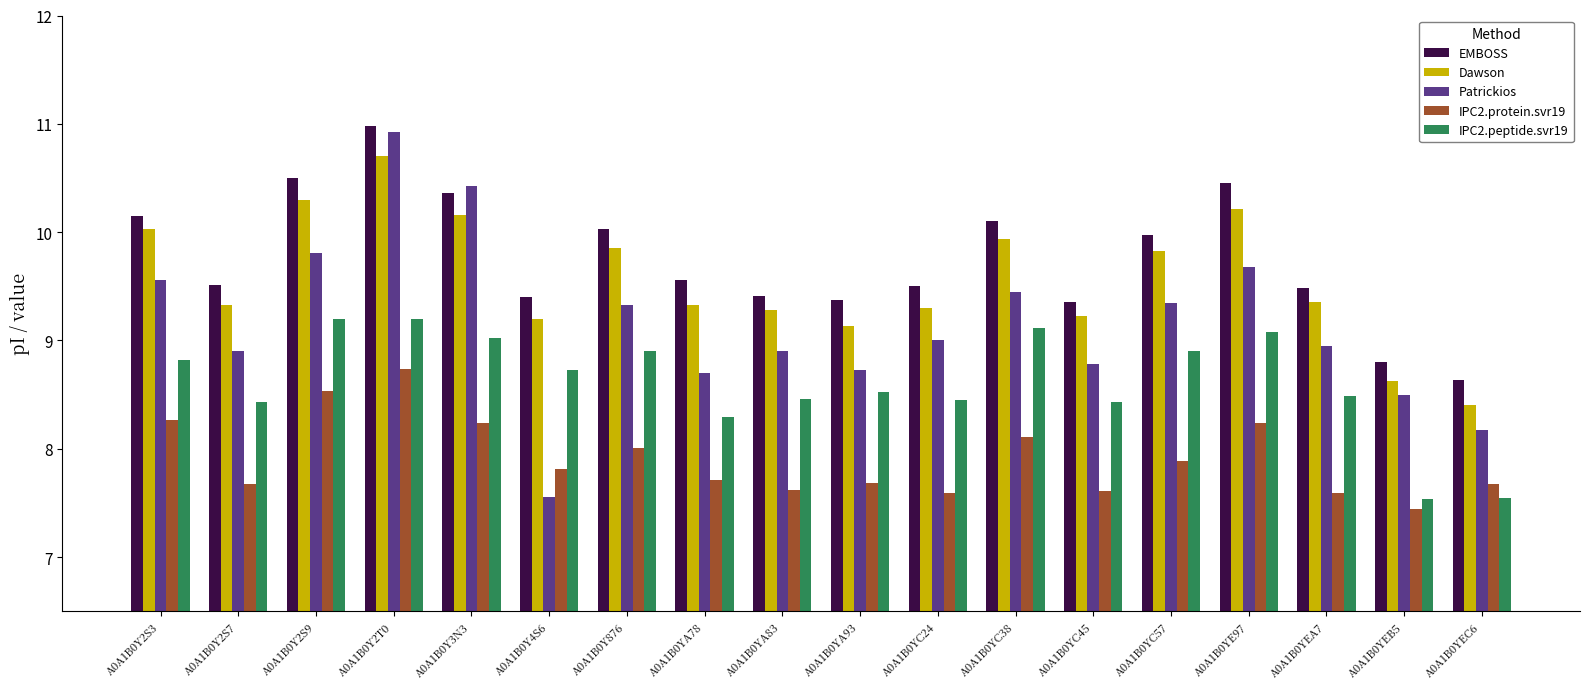

At which label is IPC2.peptide.svr19 closest to 8?

A0A1B0YA78